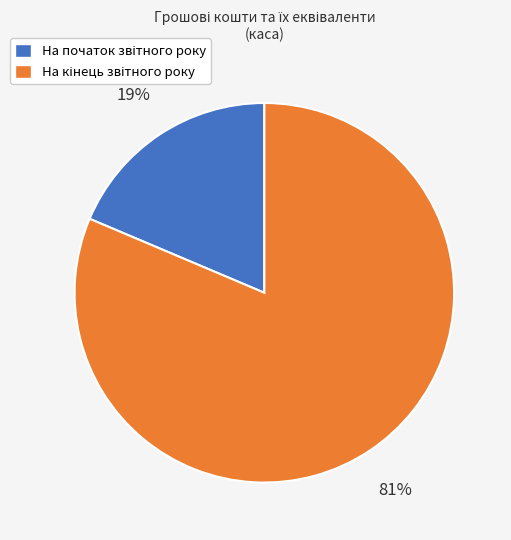

How many slices are in this pie chart?

2